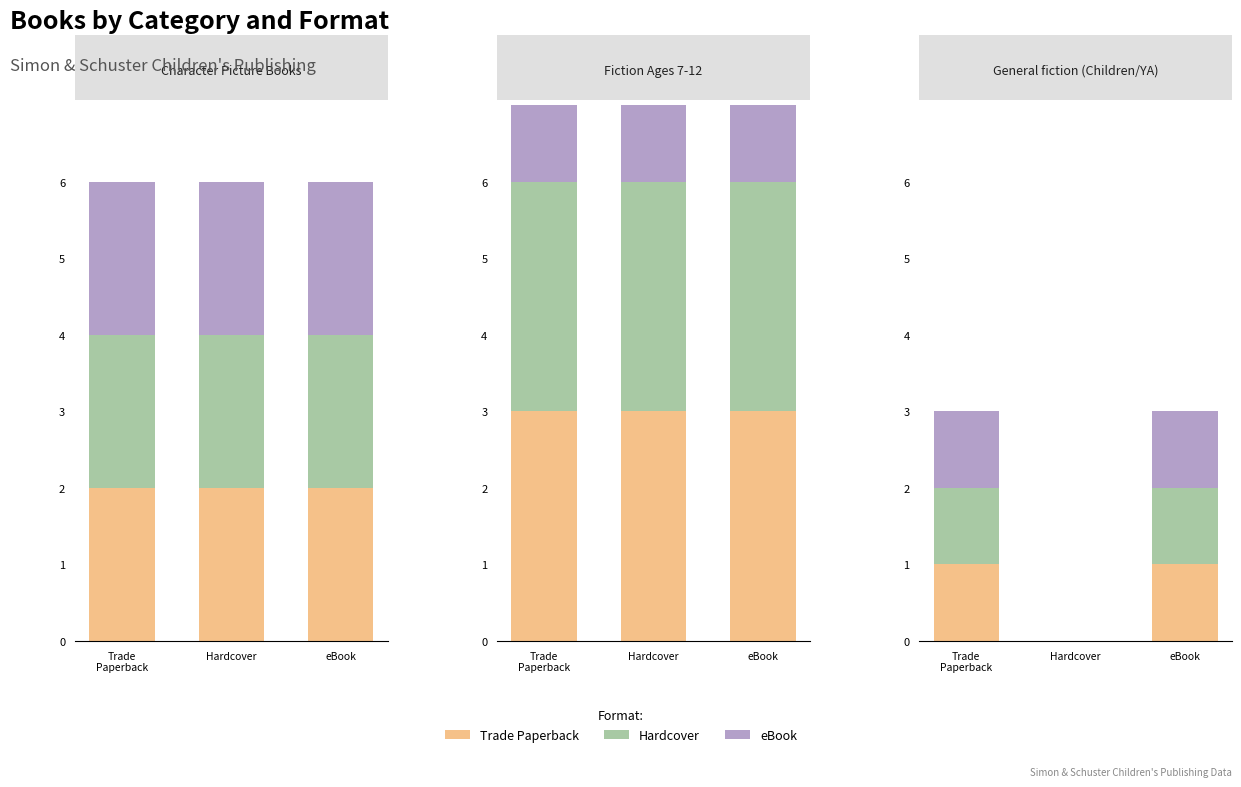

Reading right to left, what are all the values shown in this chart?

Trade Paperback: 1	0	1
Hardcover: 1	0	1
eBook: 1	0	1